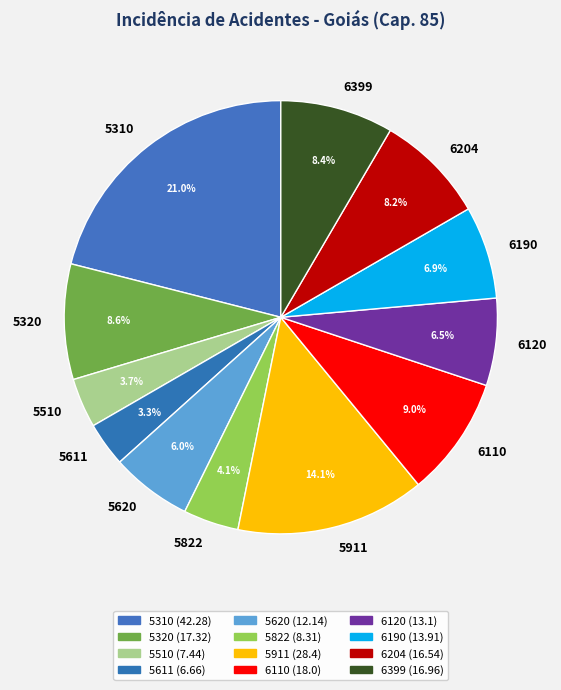

Which has a higher value, 5510 or 6120?

6120